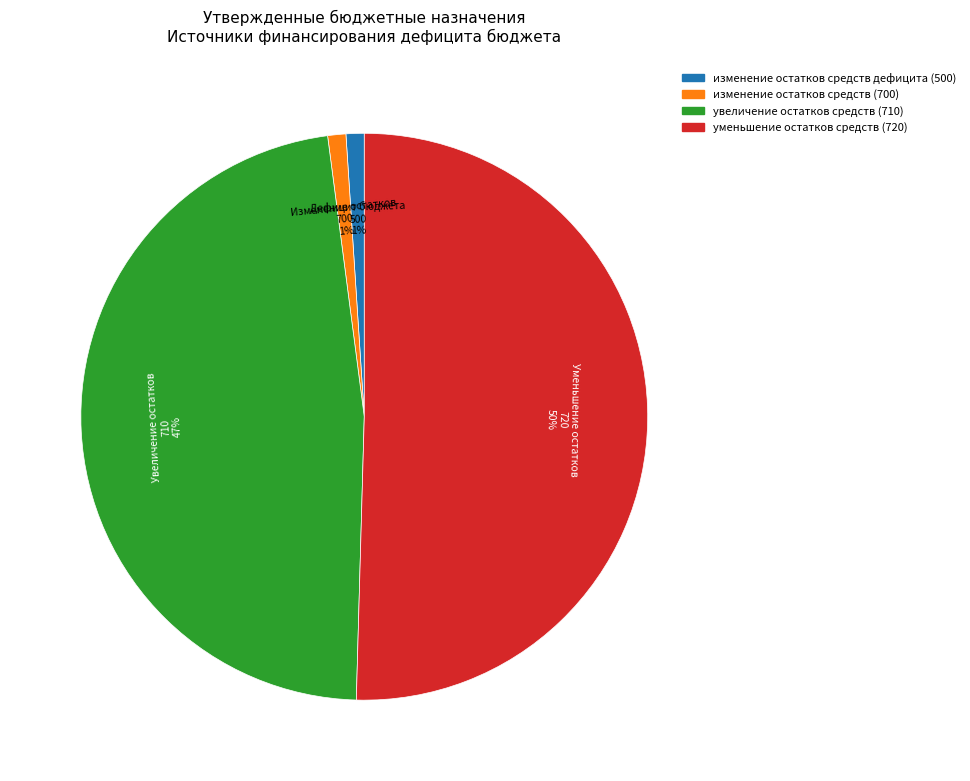

To the nearest percent, what is the difference between the largest and smallest slice percentages?

49%